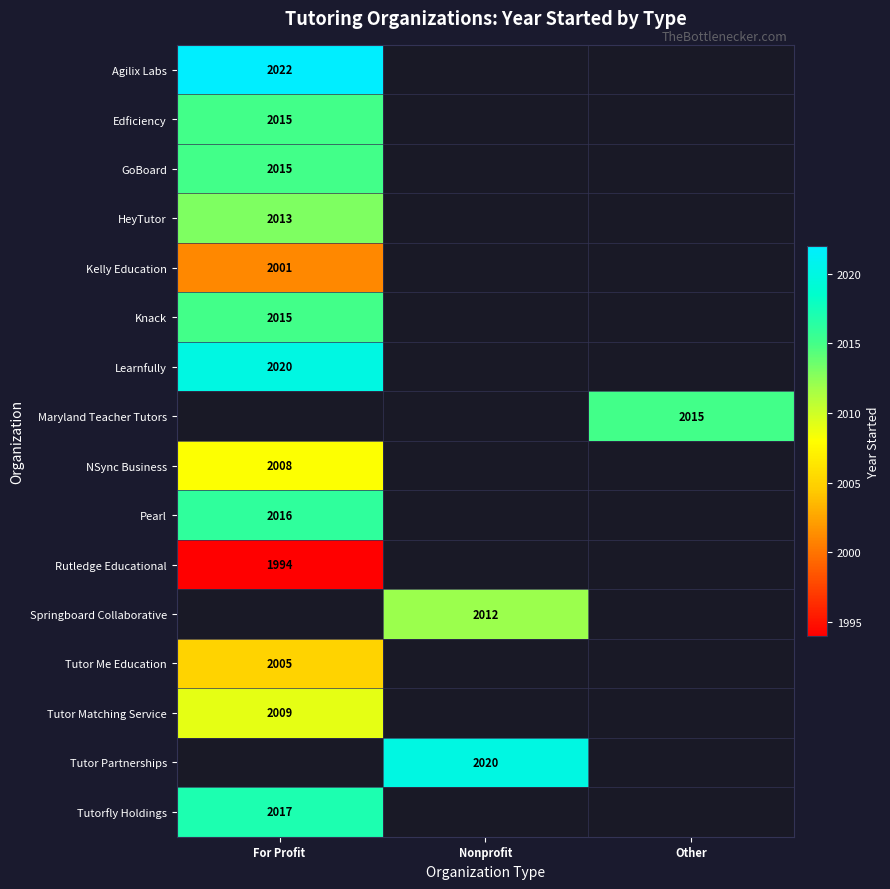

True or false: Springboard Collaborative has a value of 2012 at Nonprofit.

True